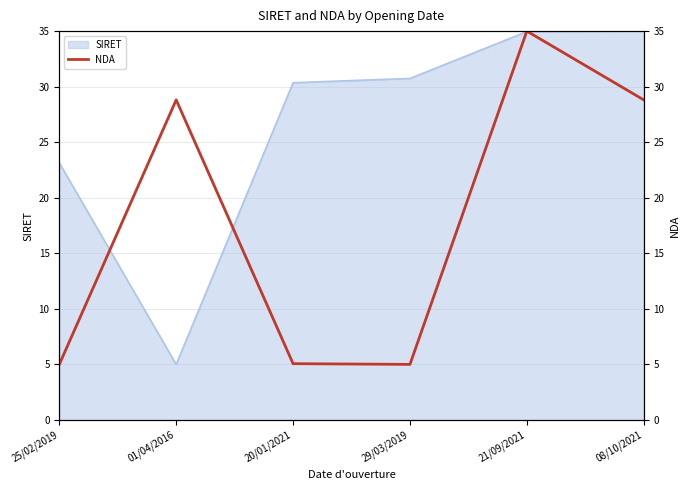

Where is the first local maximum?

01/04/2016